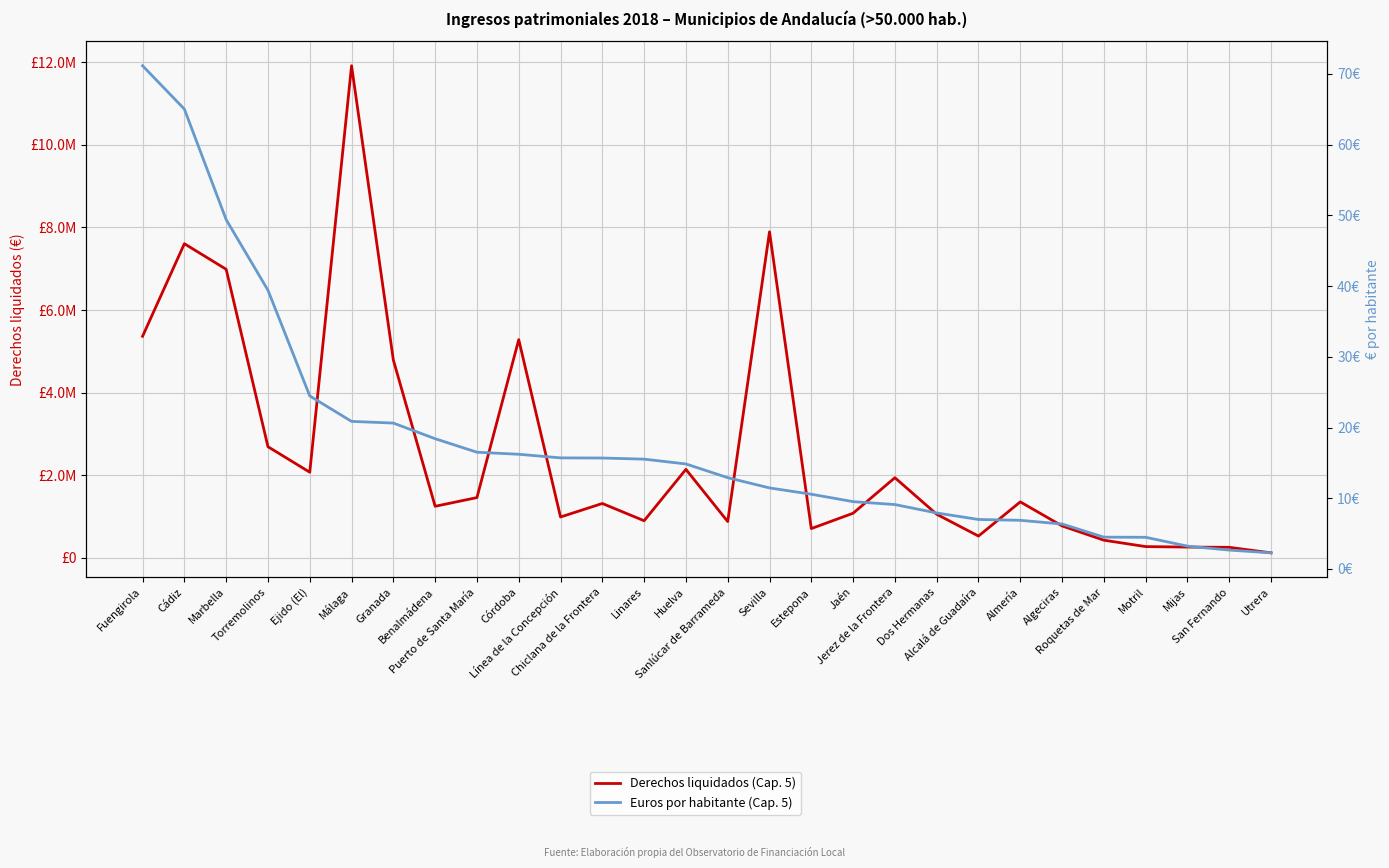

What is the difference between the Derechos liquidados (Cap. 5) values at Huelva and Cádiz?

5465059.7